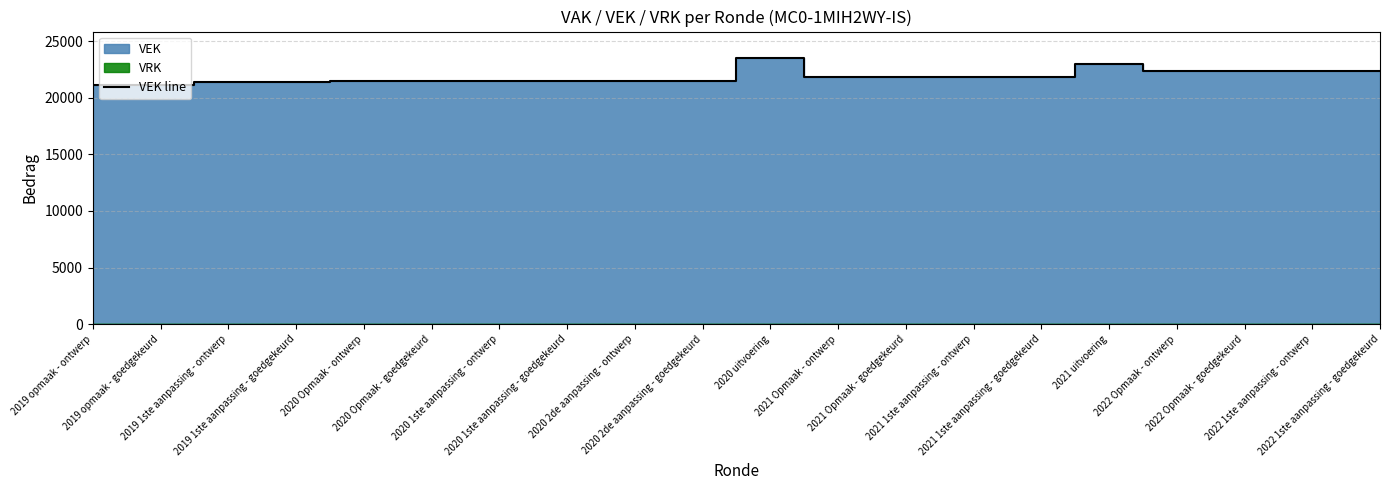

Reading right to left, extract all data points from this chart.

2022 1ste aanpassing - goedgekeurd=22359	2022 1ste aanpassing - ontwerp=22359	2022 Opmaak - goedgekeurd=22359	2022 Opmaak - ontwerp=22359	2021 uitvoering=22953	2021 1ste aanpassing - goedgekeurd=21810	2021 1ste aanpassing - ontwerp=21810	2021 Opmaak - goedgekeurd=21810	2021 Opmaak - ontwerp=21810	2020 uitvoering=23506	2020 2de aanpassing - goedgekeurd=21510	2020 2de aanpassing - ontwerp=21510	2020 1ste aanpassing - goedgekeurd=21510	2020 1ste aanpassing - ontwerp=21510	2020 Opmaak - goedgekeurd=21510	2020 Opmaak - ontwerp=21510	2019 1ste aanpassing - goedgekeurd=21438	2019 1ste aanpassing - ontwerp=21438	2019 opmaak - goedgekeurd=21142	2019 opmaak - ontwerp=21142